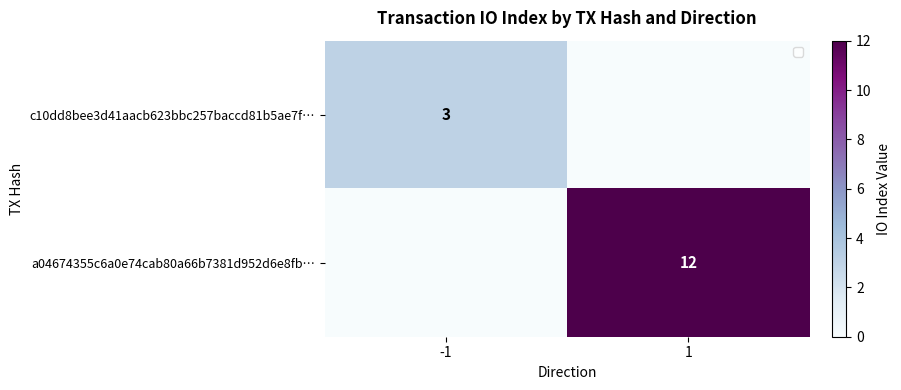

Is it true that c10dd8bee3d41aacb623bbc257baccd81b5ae7f… equals 1 at -1?

False